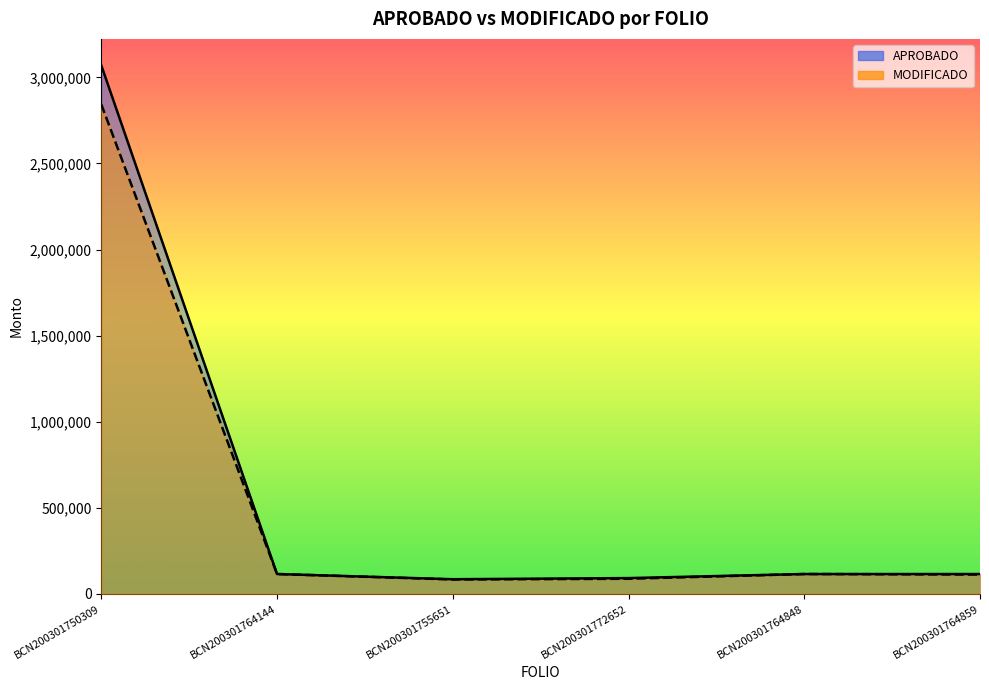

Reading left to right, extract all data points from this chart.

APROBADO: 3069867.7	115299.9	85129.2	91677.7	115299.9	115299.9
MODIFICADO: 2843375.0	115299.8	83641.6	87716.5	115295.3	112175.6